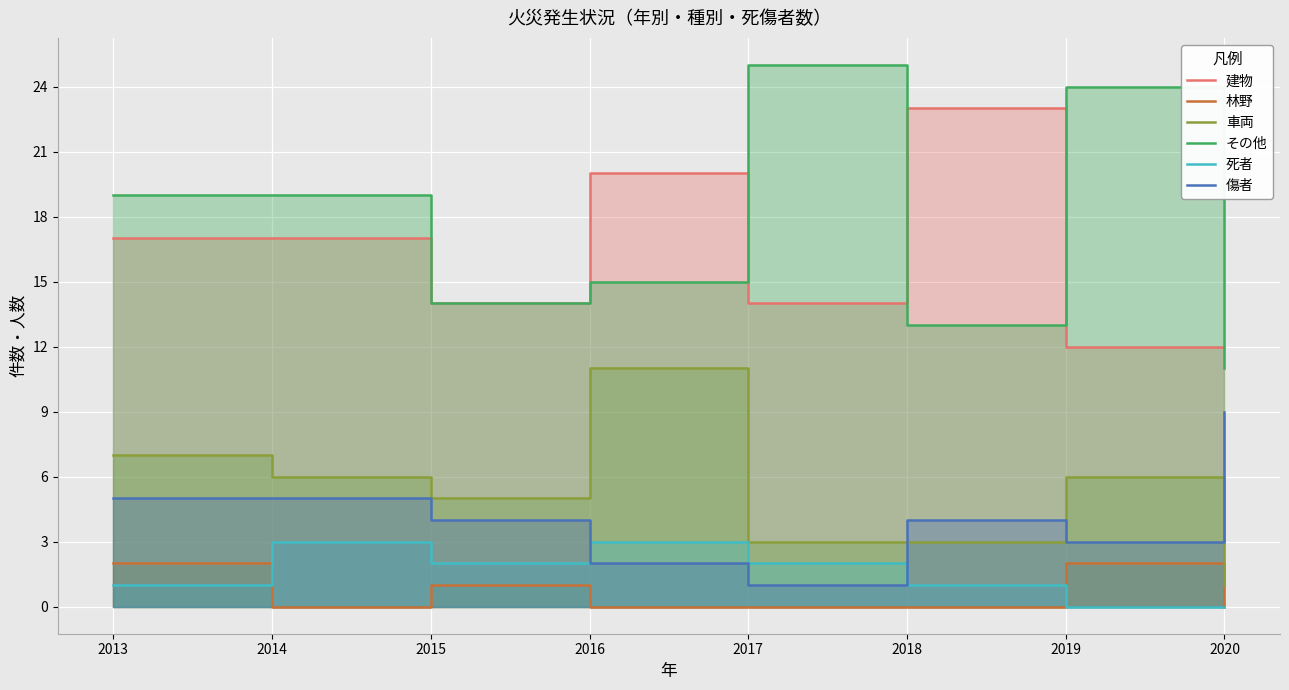

Which has a higher value, 2018 or 2013?

2018